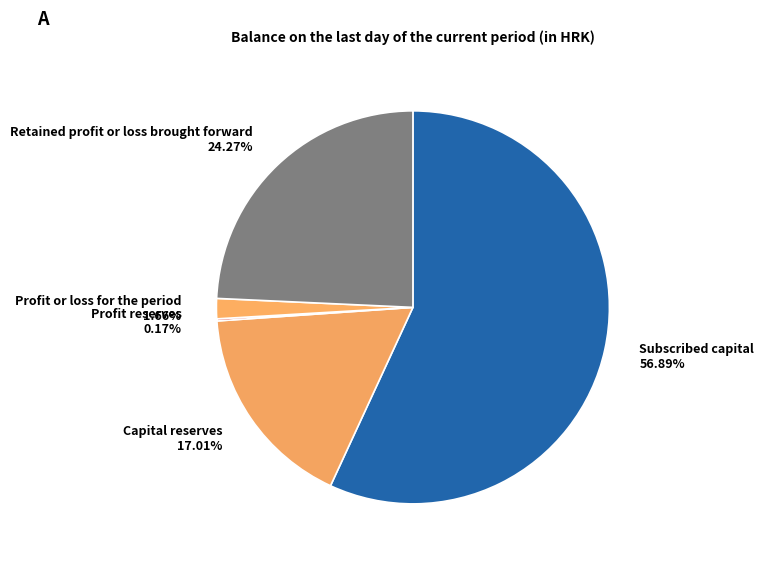

To the nearest percent, what is the average slice percentage?

20%